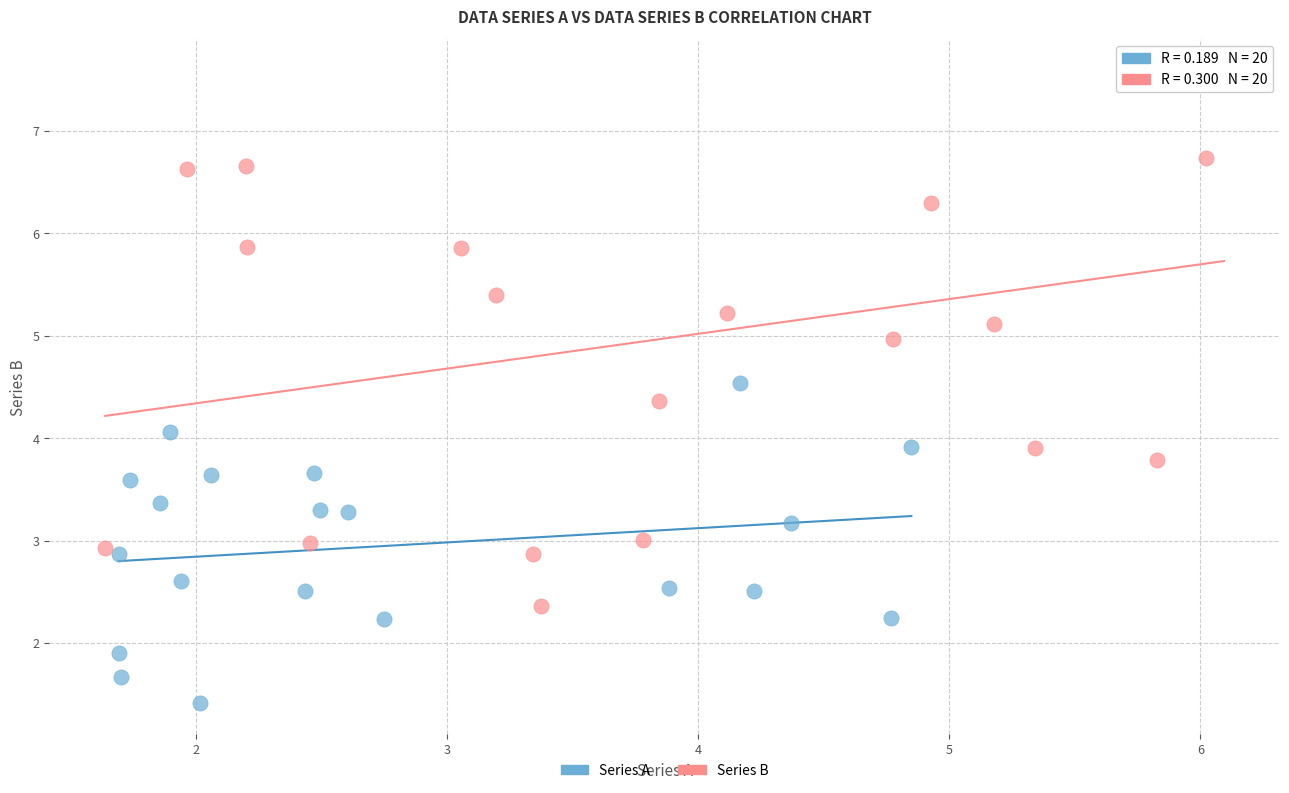

Which series has the largest Y range (max minus min)?

Series B